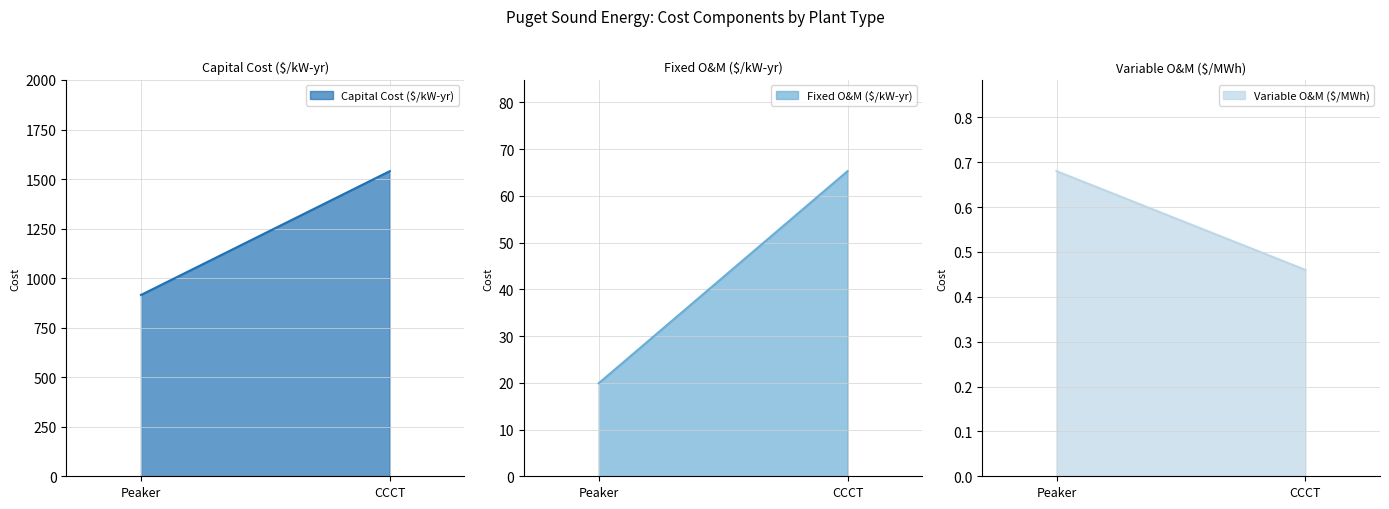

Count the Capital Cost ($/kW-yr) values in the range 915 to 1540.

2